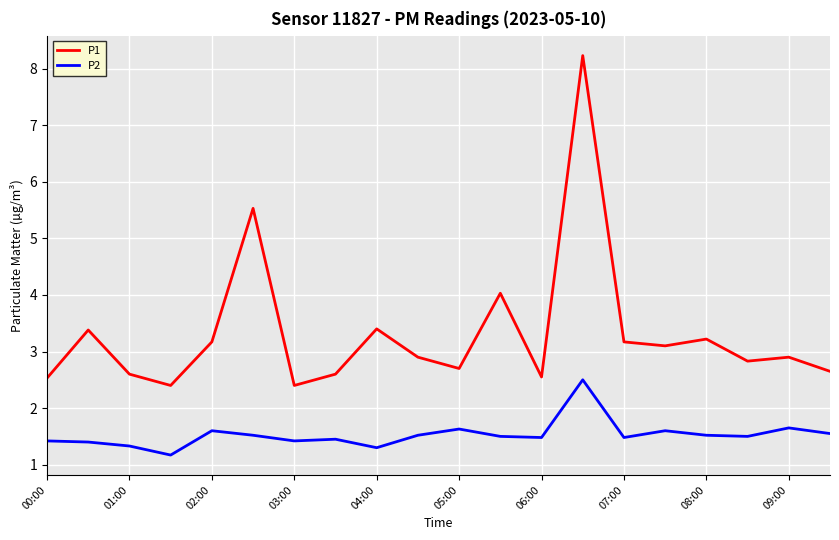

List the series in order of their overall mean, lowest first.

P2, P1